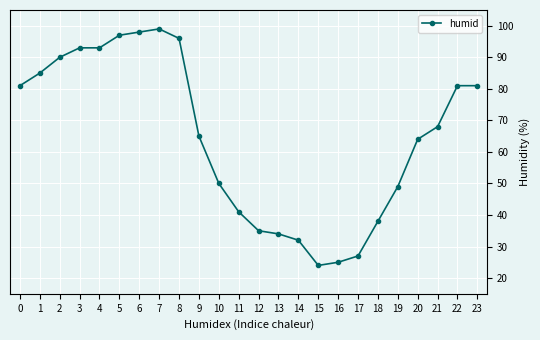

Count the number of categories in the chart.

24